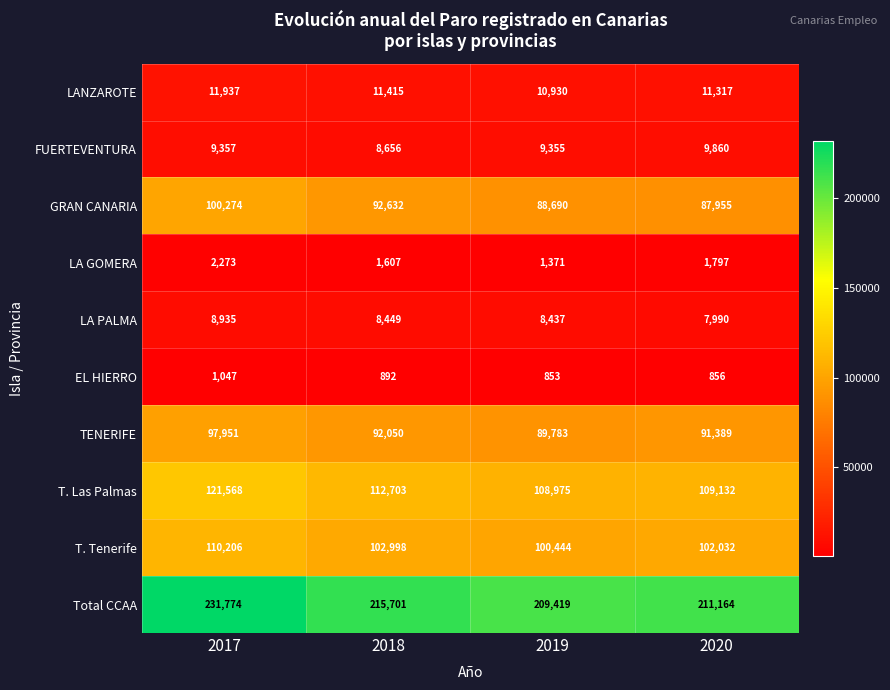

What is the average value of the FUERTEVENTURA series?

9307